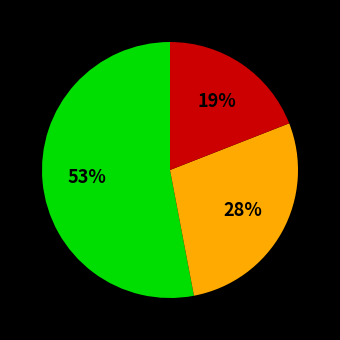

Is there any slice that represents more than half of the pie?

Yes